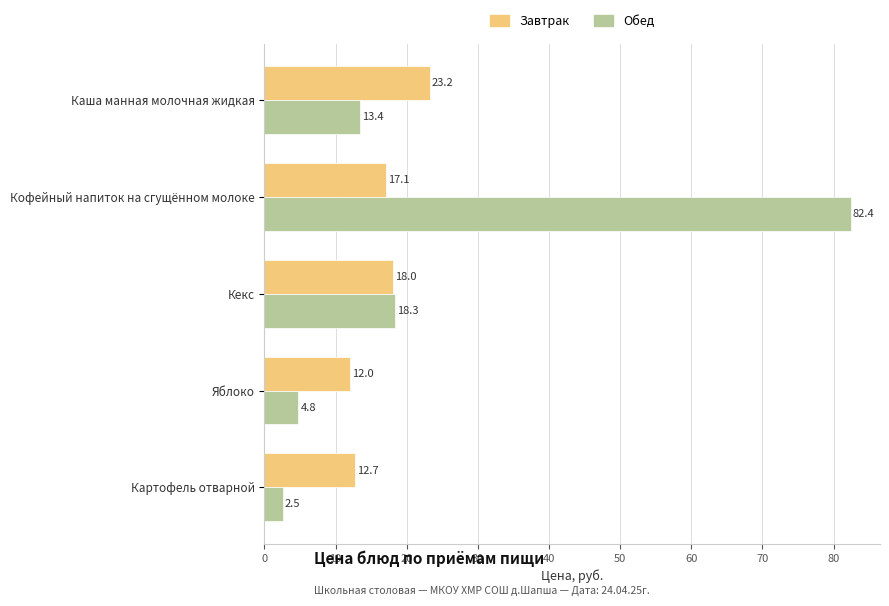

What is the difference between the second highest and second lowest values in the Завтрак series?

5.3